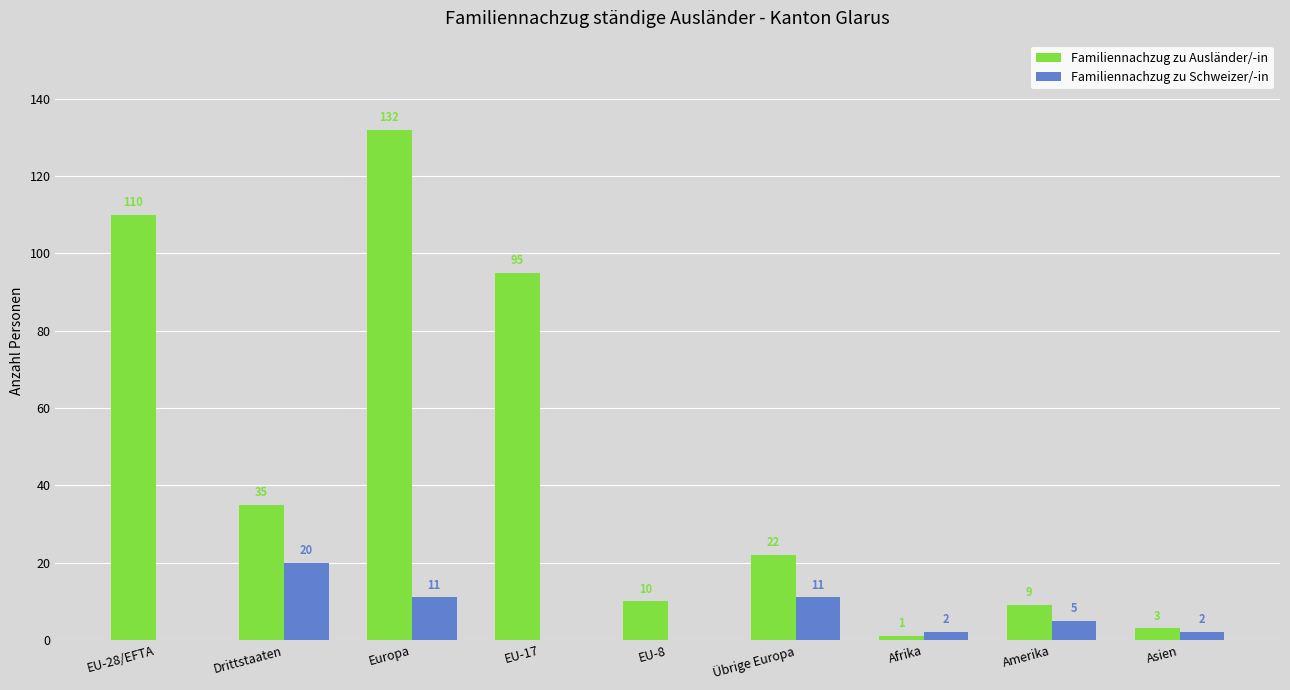

What are all the series names shown in the legend?

Familiennachzug zu Ausländer/-in, Familiennachzug zu Schweizer/-in